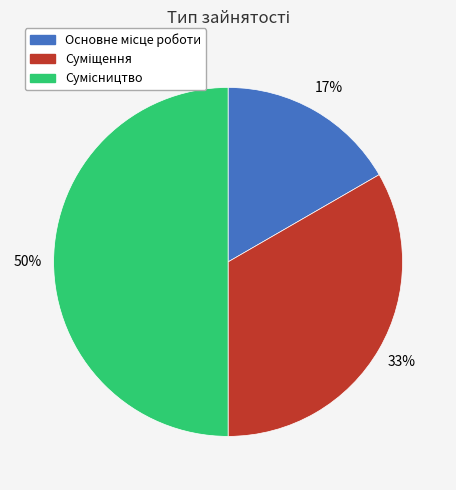

To the nearest percent, what is the average slice percentage?

33%